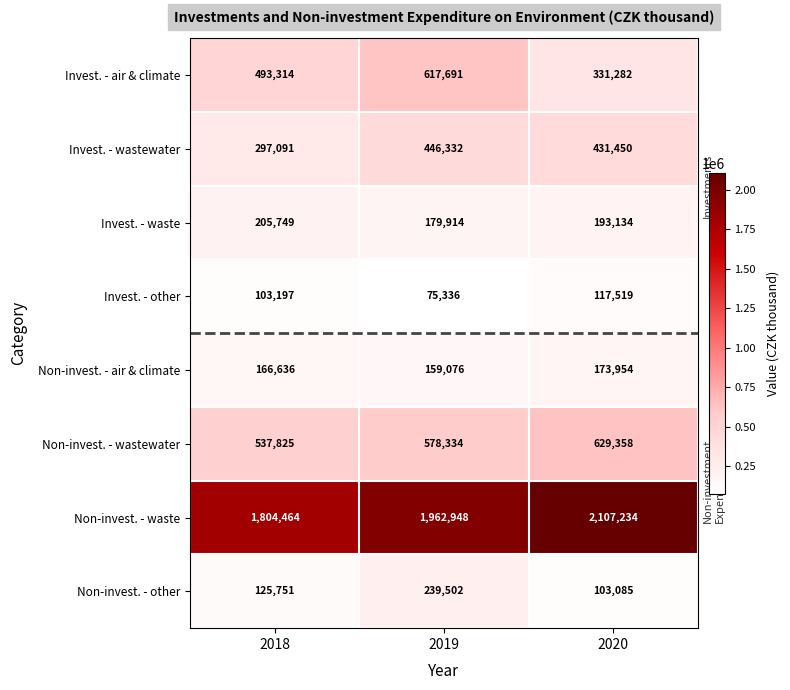

Reading right to left, list all the values displayed in this chart.

Invest. - air & climate: 2020=331282	2019=617691	2018=493314
Invest. - wastewater: 2020=431450	2019=446332	2018=297091
Invest. - waste: 2020=193134	2019=179914	2018=205749
Invest. - other: 2020=117519	2019=75336	2018=103197
Non-invest. - air & climate: 2020=173954	2019=159076	2018=166636
Non-invest. - wastewater: 2020=629358	2019=578334	2018=537825
Non-invest. - waste: 2020=2107234	2019=1962948	2018=1804464
Non-invest. - other: 2020=103085	2019=239502	2018=125751